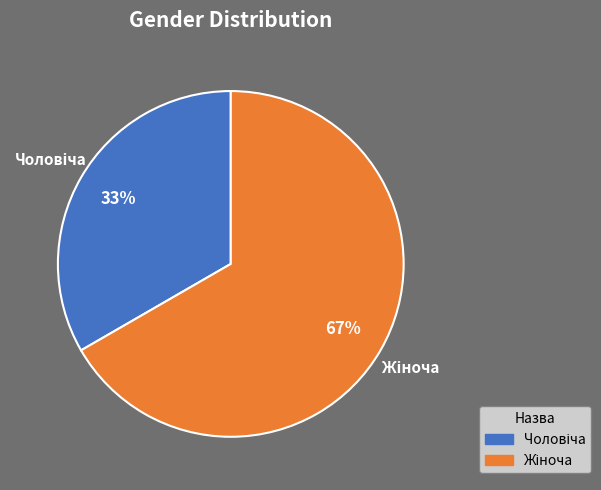

To the nearest percent, what is the average slice percentage?

50%